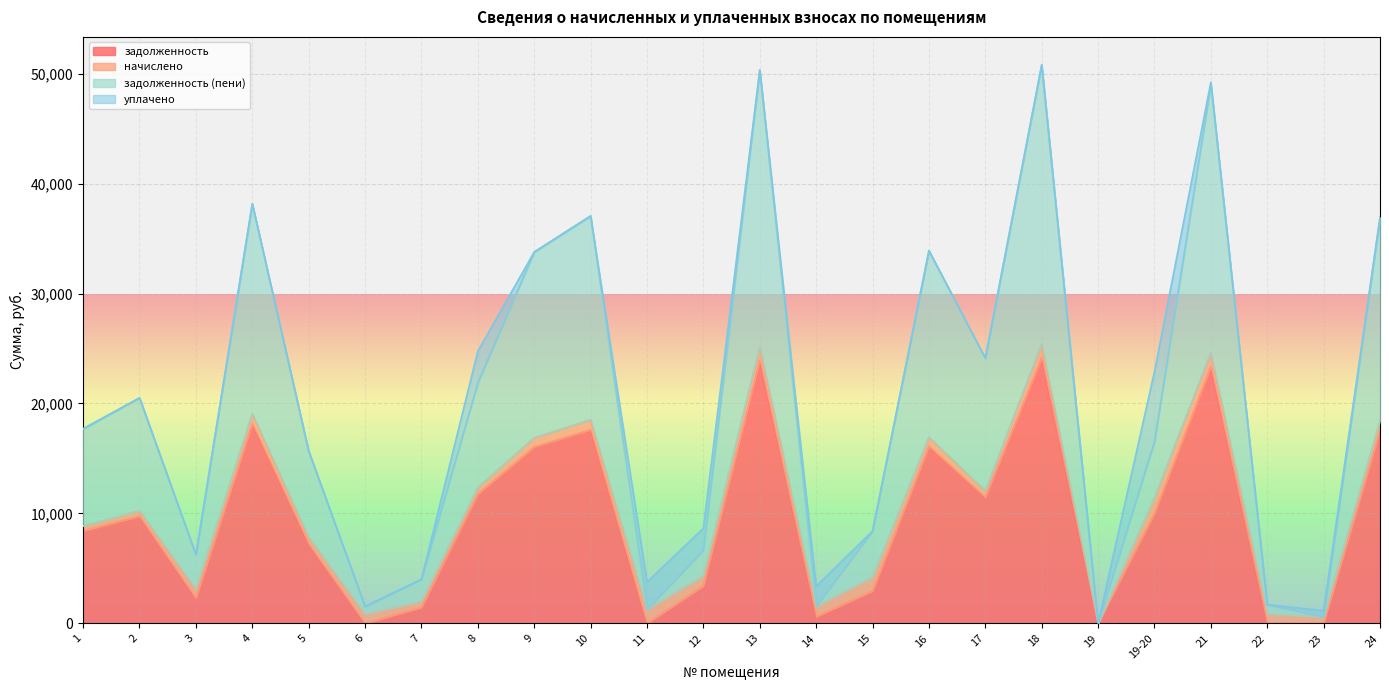

How many interior local valleys does the задолженность (пени) series have?

7